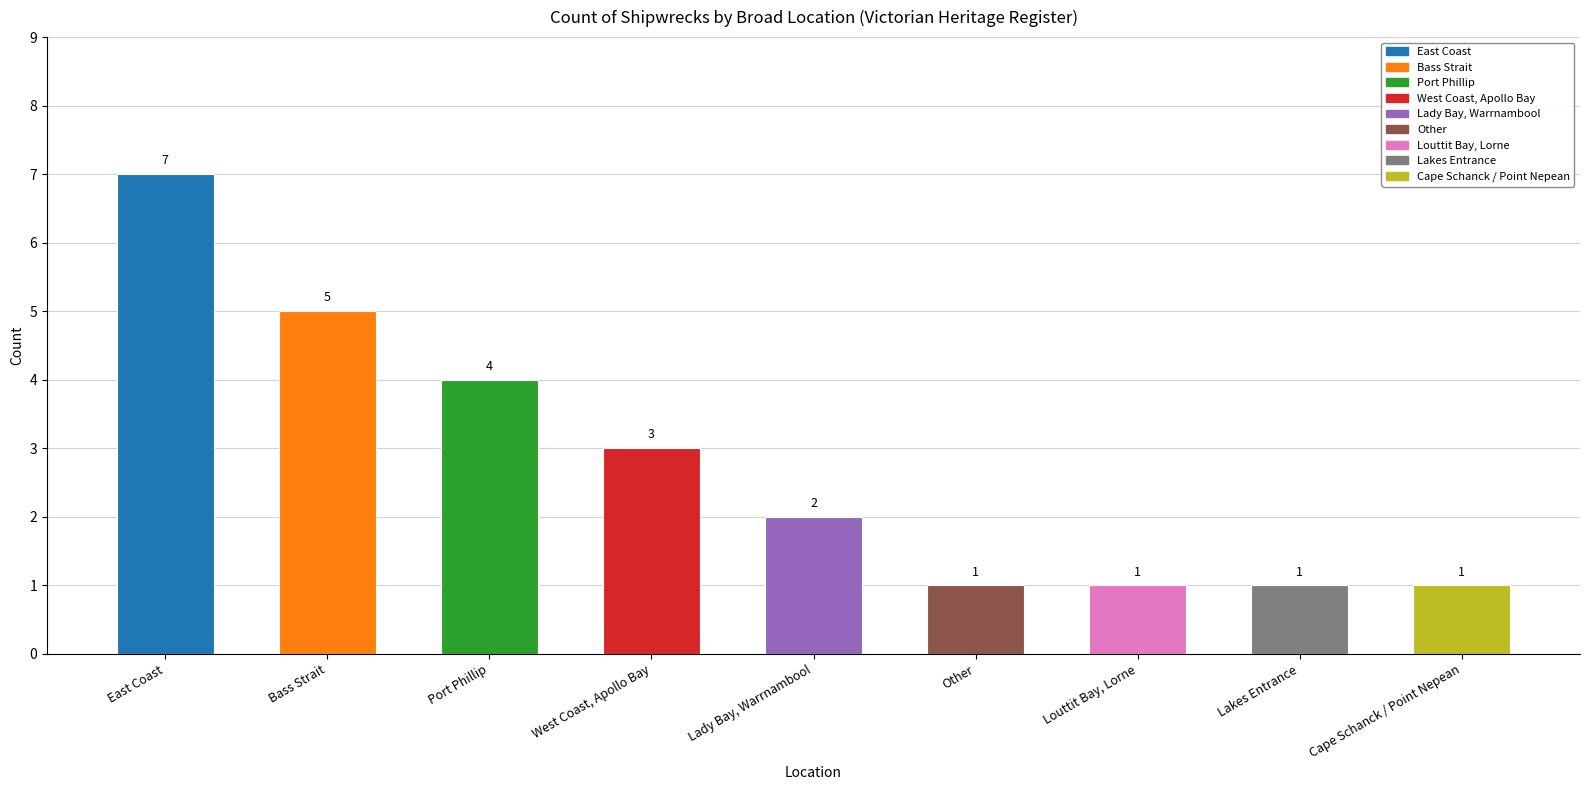

Is it true that the value at Bass Strait is 9?

False